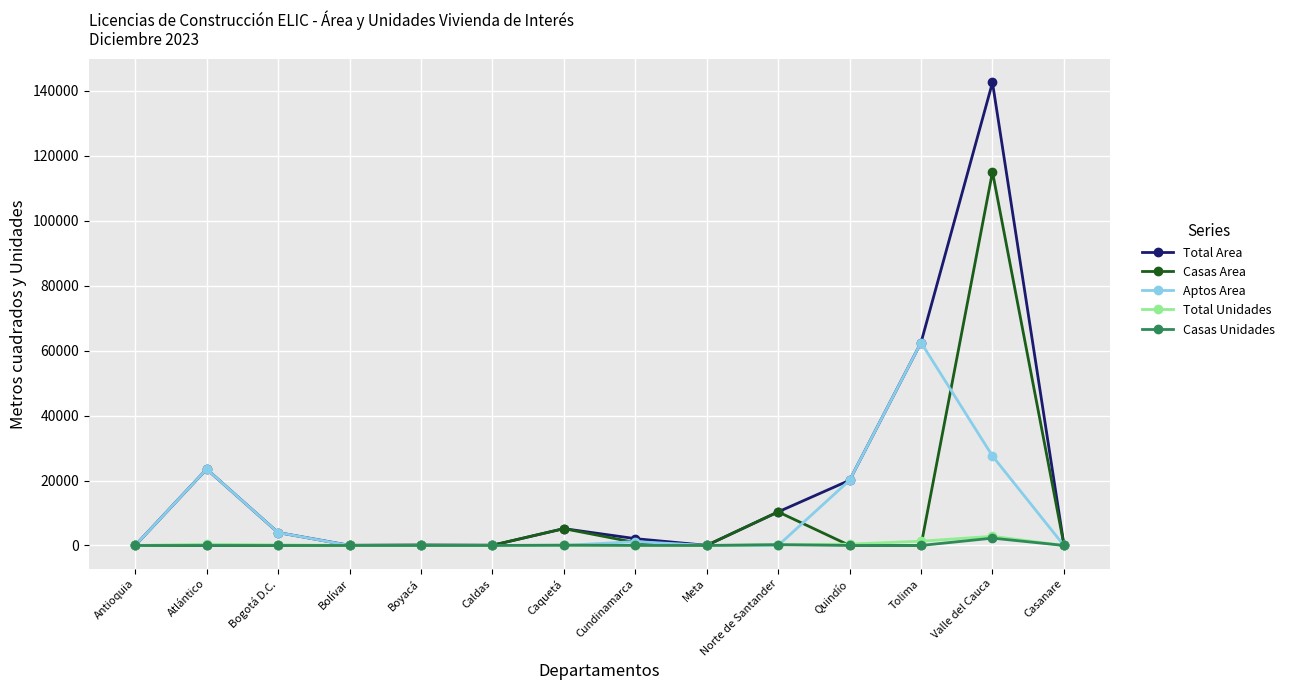

True or false: Casas Area has more than 0 points higher than both neighbors.

True